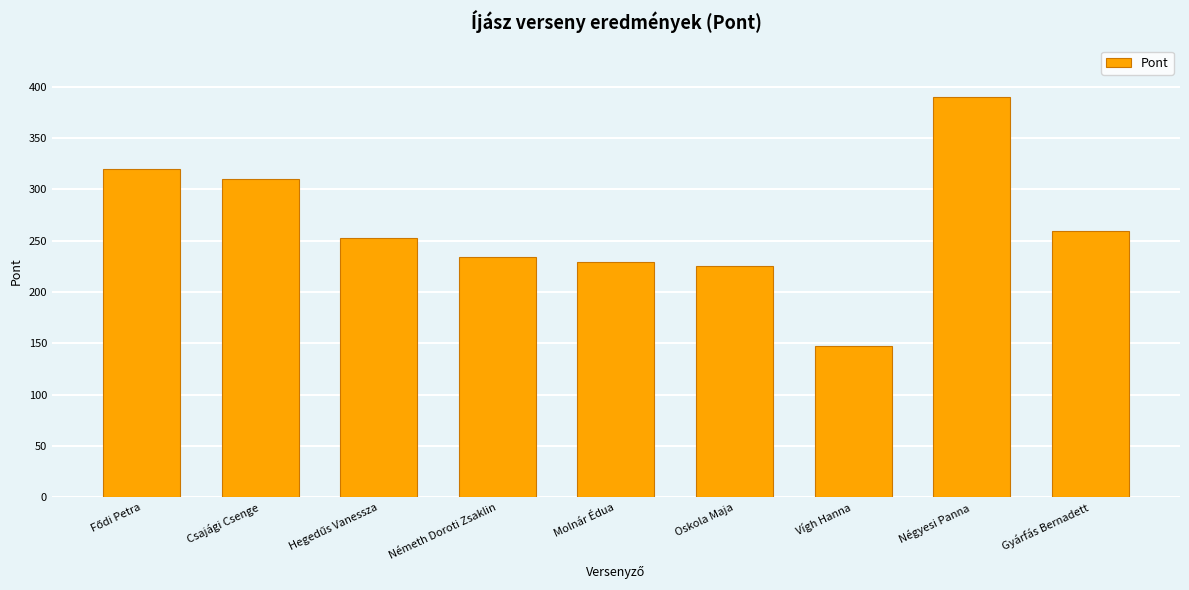

What is the change in value from Csajági Csenge to Oskola Maja?

-85